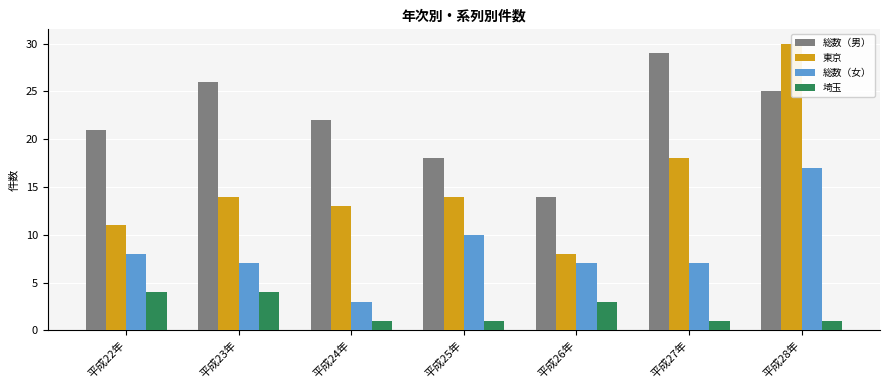

What position from the right is 平成26年?

3